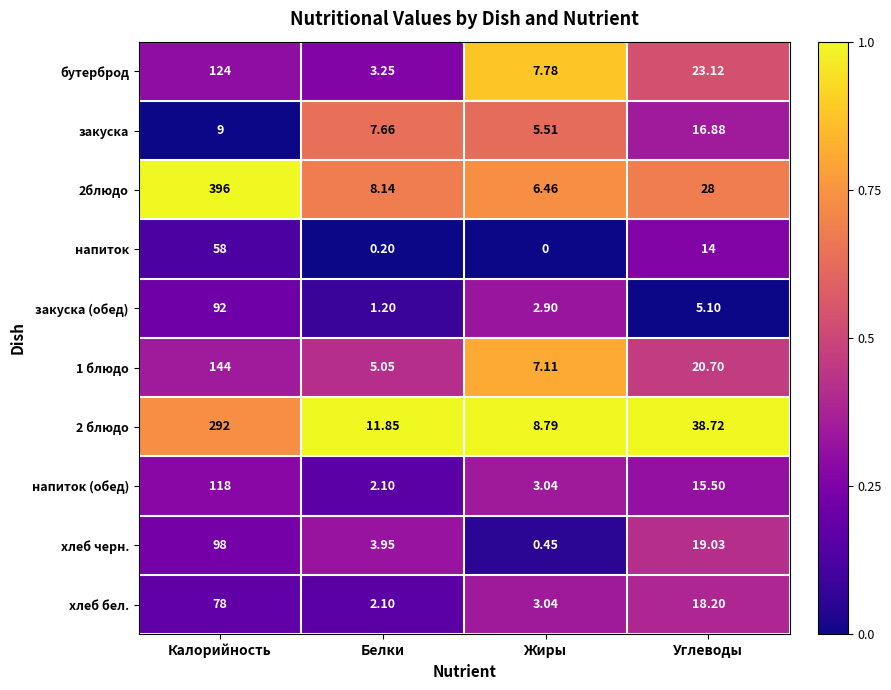

At which label is напиток (обед) closest to 60?

Углеводы